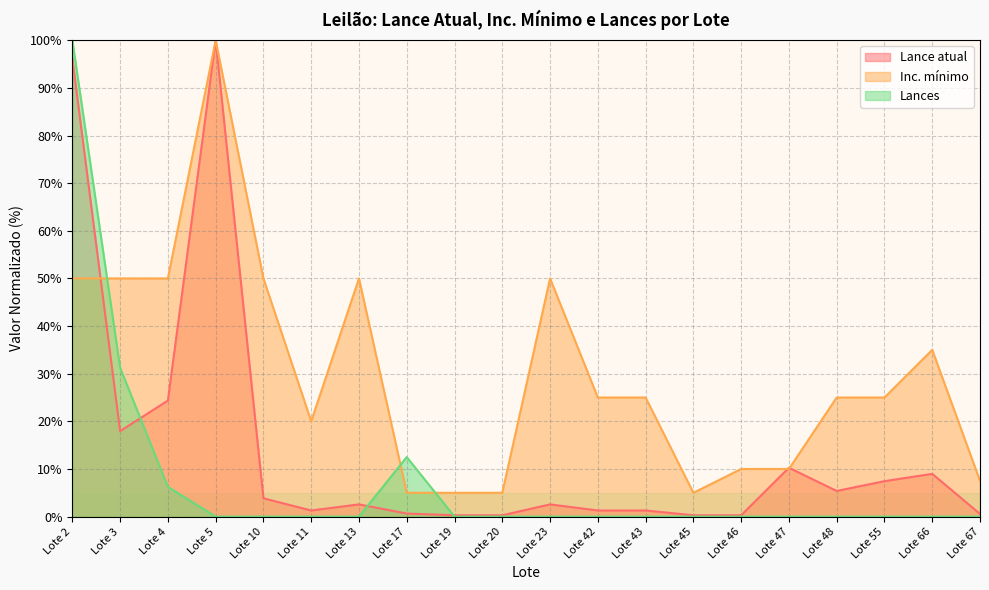

How many values in the Lance atual series are below 2?

9